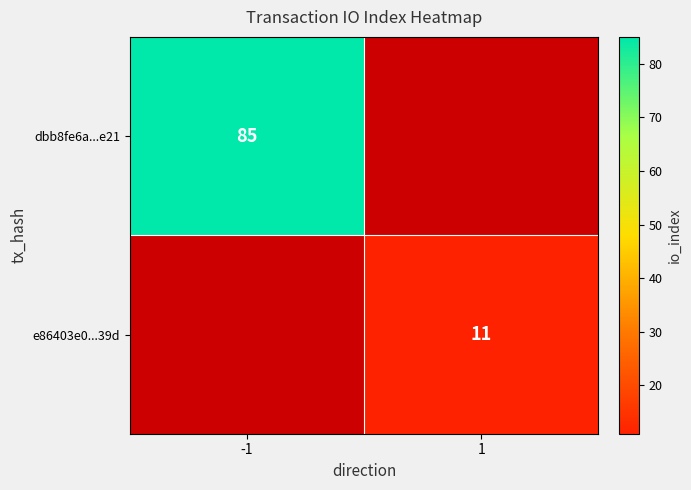

The dbb8fe6a...e21 series shows 38 at -1. True or false?

False